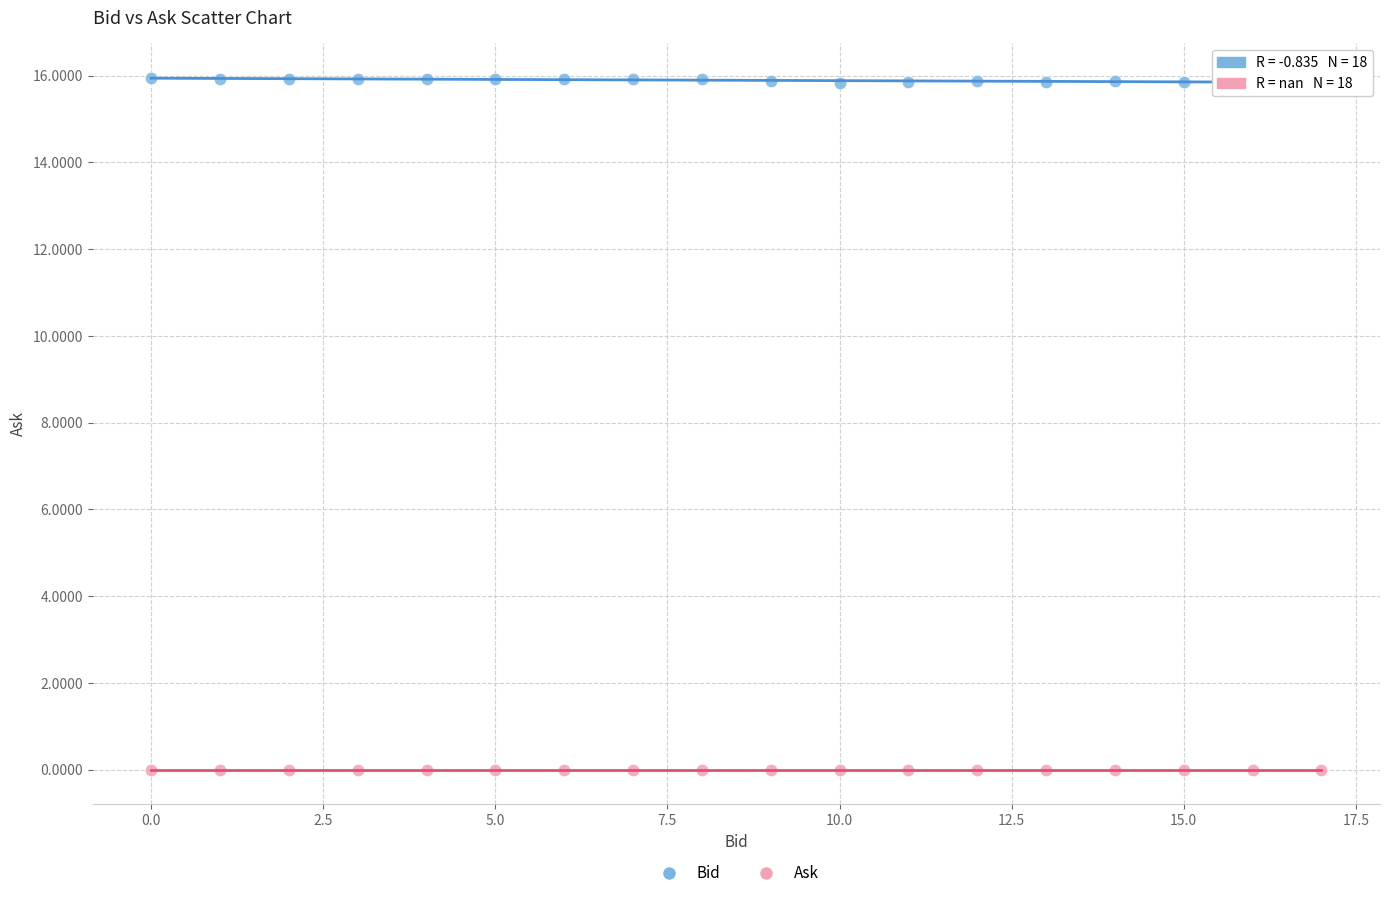

Which series contains the lowest Y value?

Ask